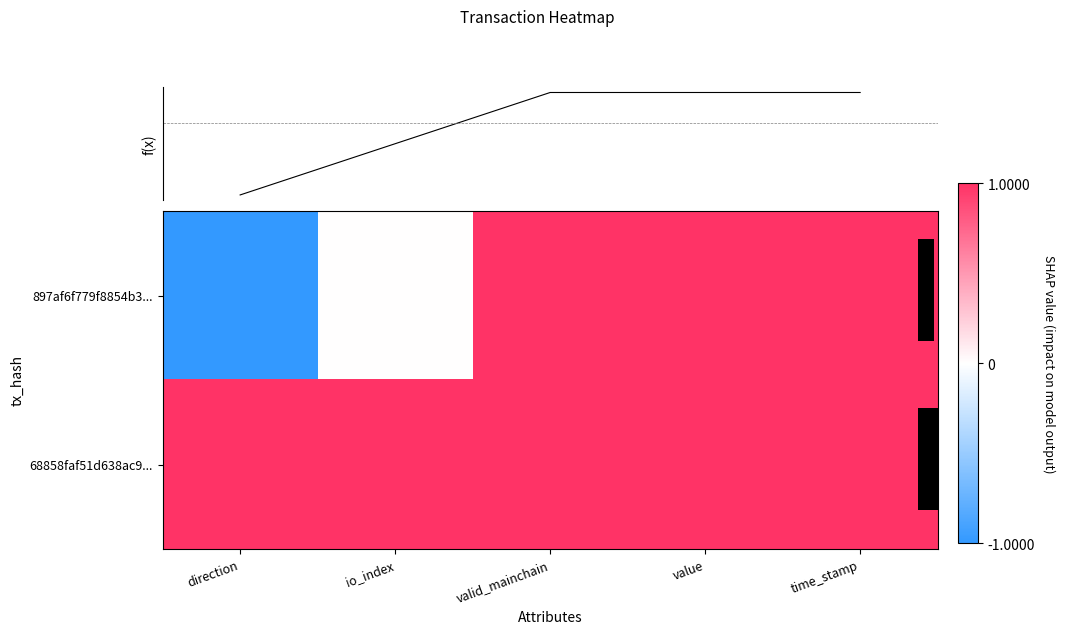

The value of 897af6f779f8854b3... at valid_mainchain is 0.5. True or false?

False